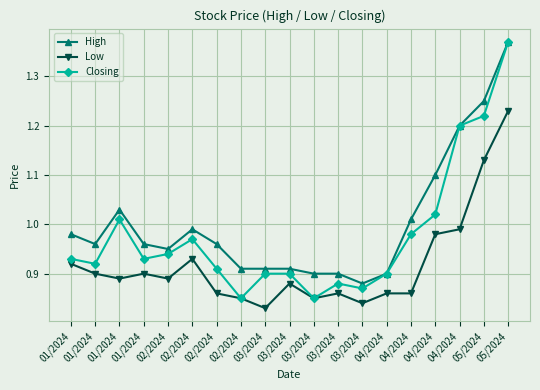

The Low series shows 1.3 at 02/2024. True or false?

False